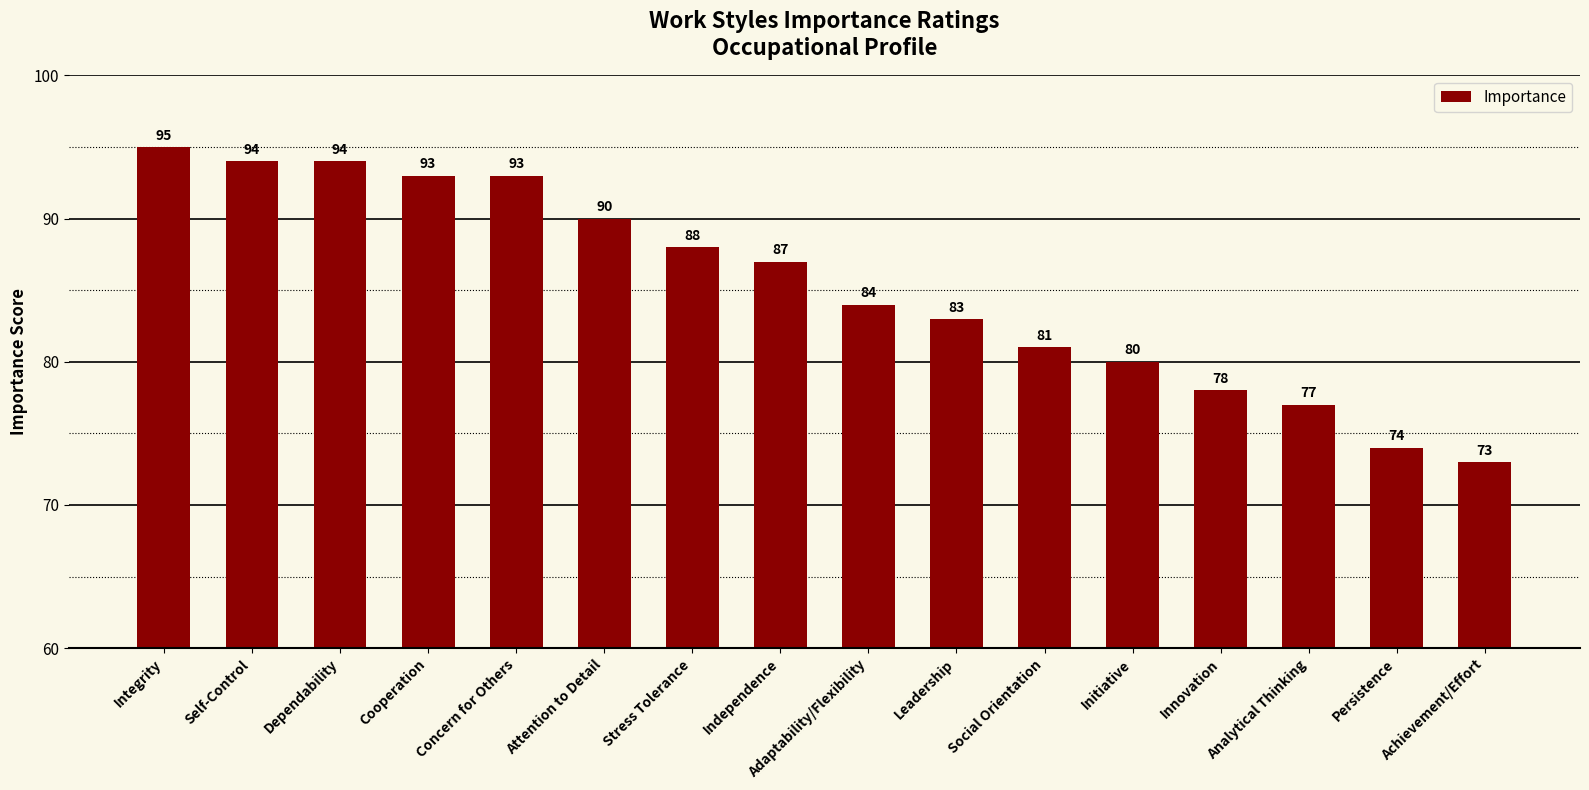

Reading left to right, transcribe all the data shown in this chart.

95	94	94	93	93	90	88	87	84	83	81	80	78	77	74	73